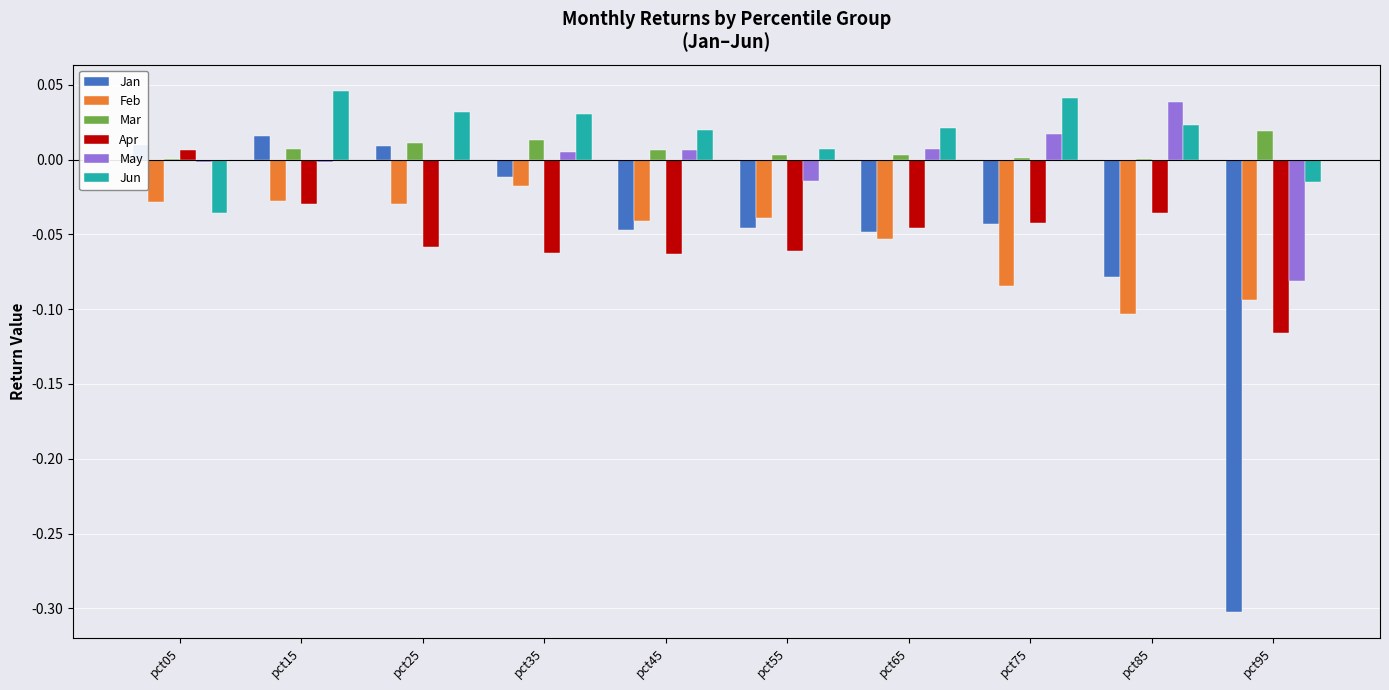

Which category has the highest value in the Apr series?

pct05